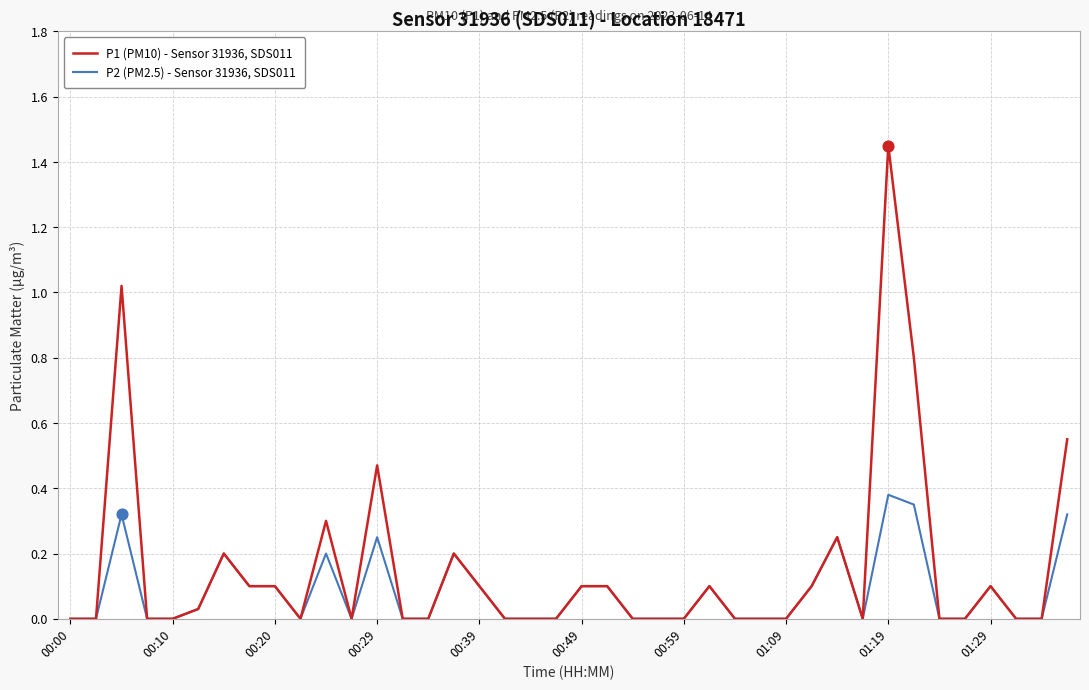

Which series has the largest range (max minus min)?

P1 (PM10) - Sensor 31936, SDS011